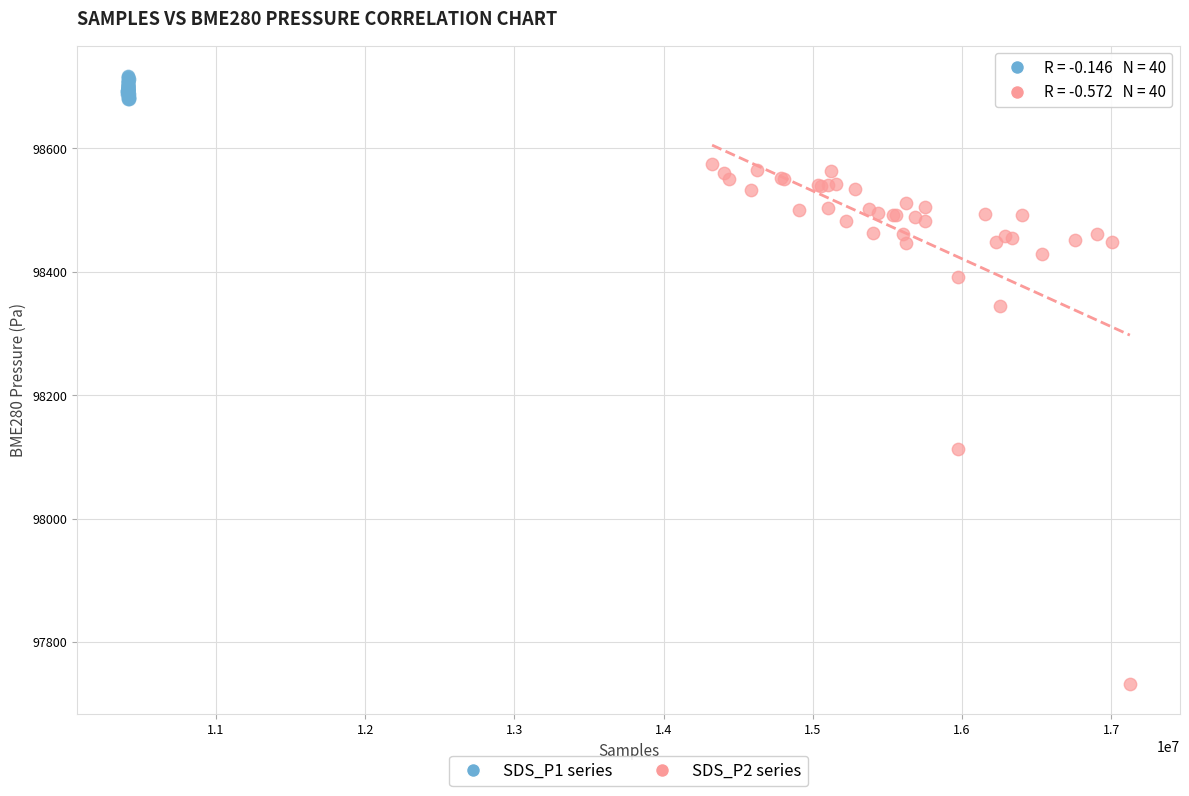

Which series reaches the minimum Y coordinate?

SDS_P2 series